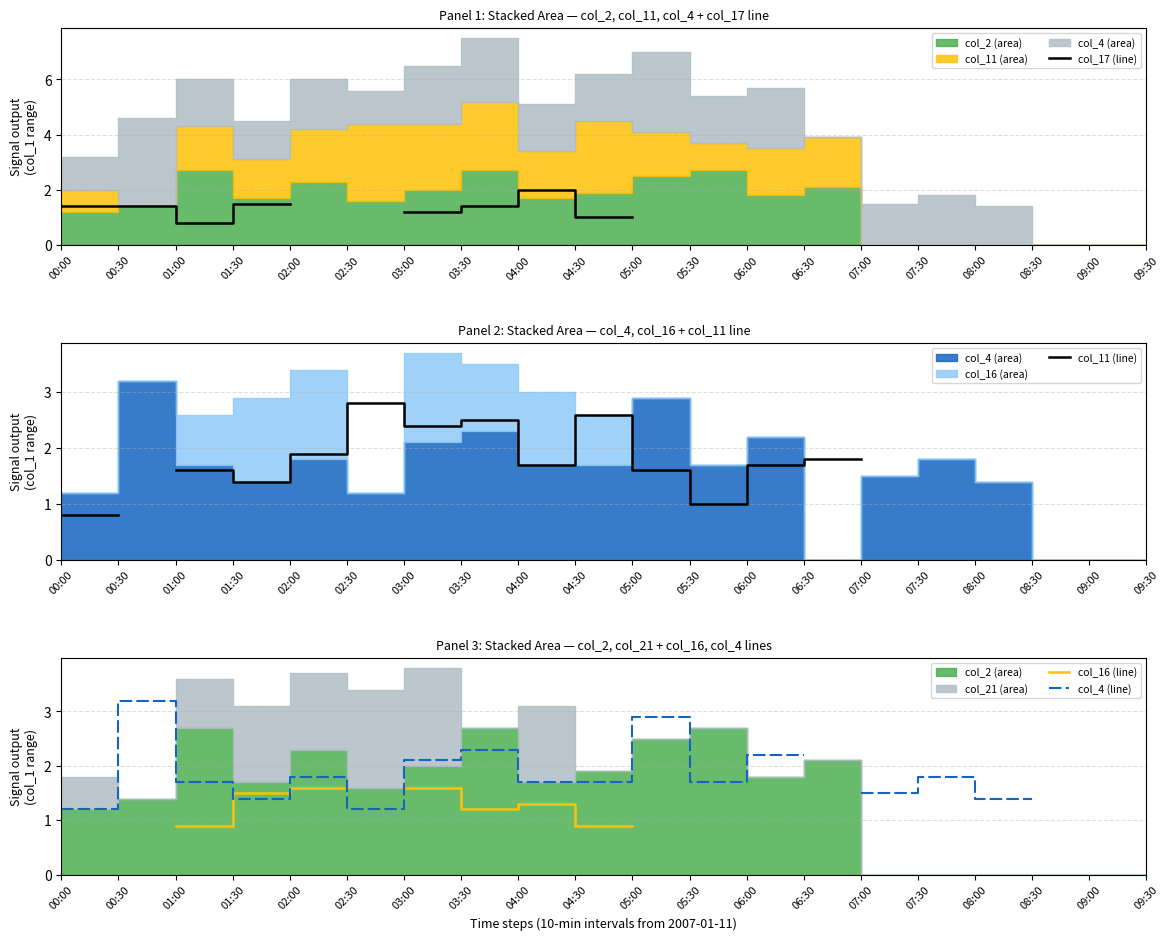

Where do col_17 (line) and col_11 (line) first cross each other?

01:00 and 01:30